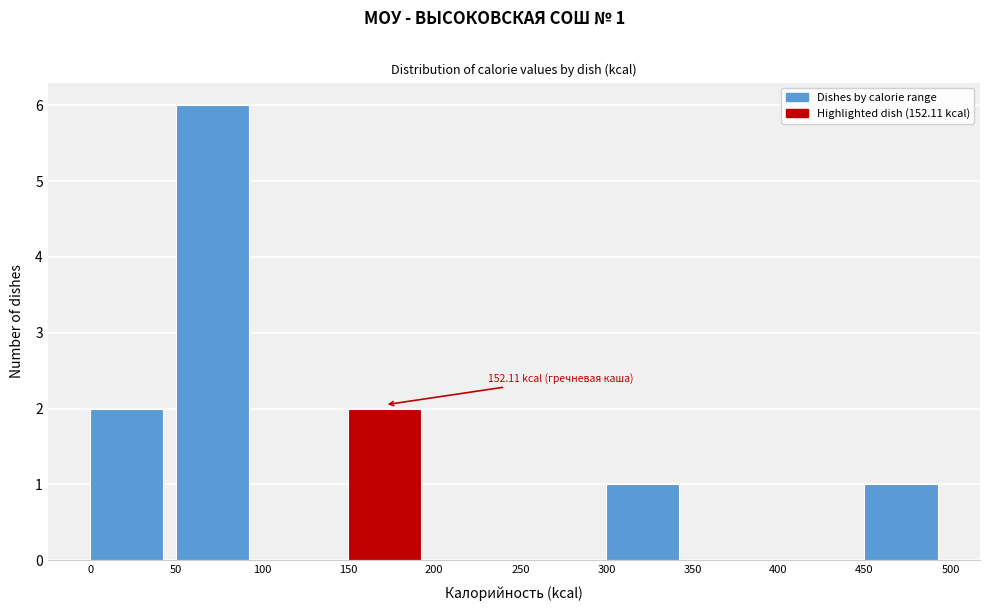

Over which range of the x-axis is the bar tallest?

50 to 100